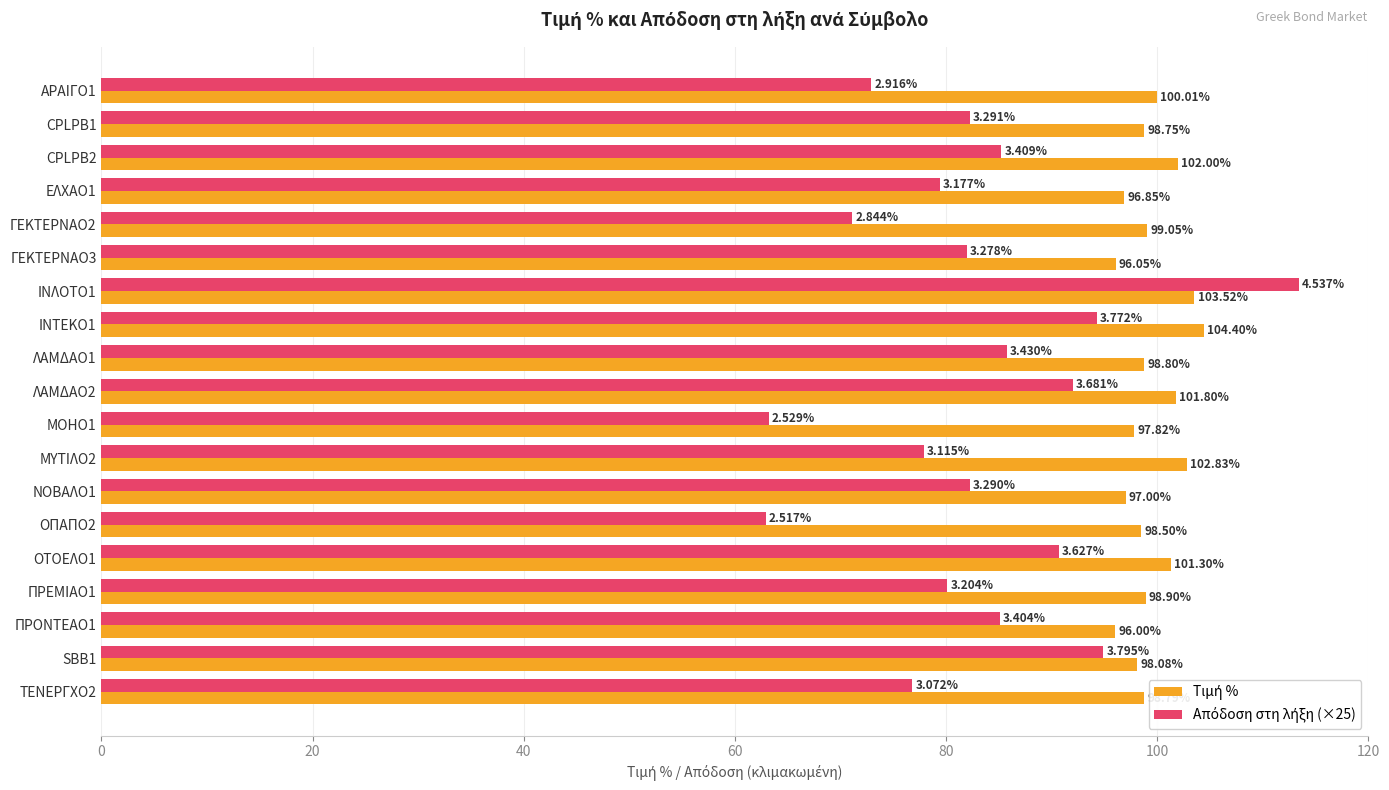

At how many categories does at least one series exceed 84?

19